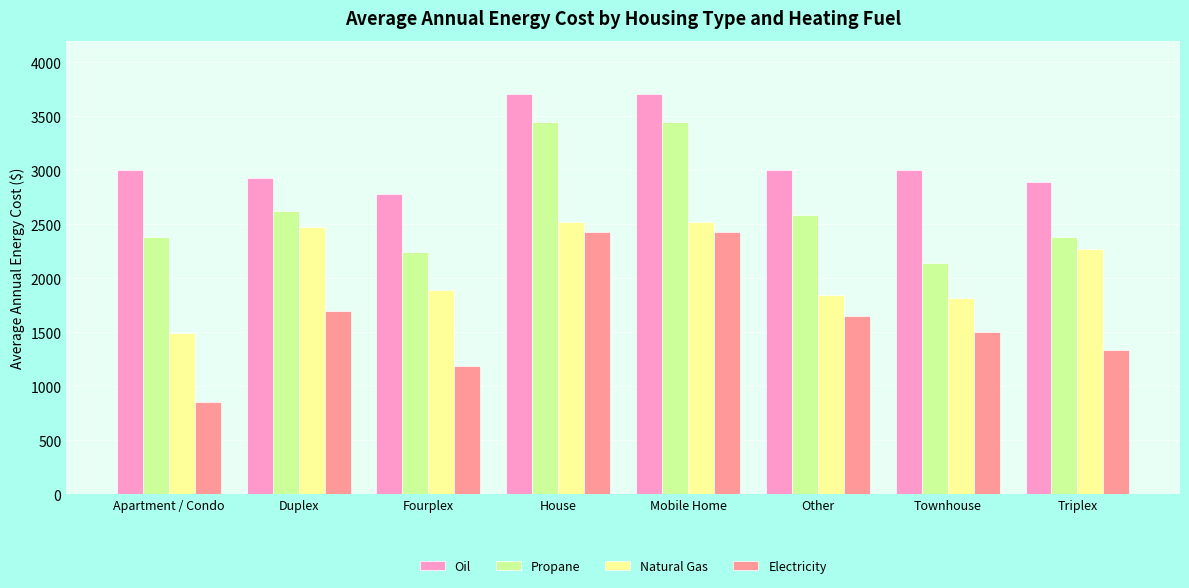

What is the difference between the maximum and minimum values in the Natural Gas series?

1035